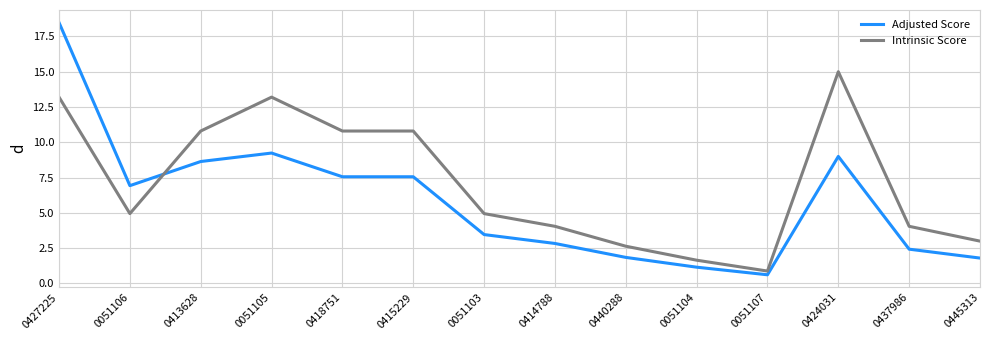

Where is Adjusted Score nearest to the value 9?

0424031